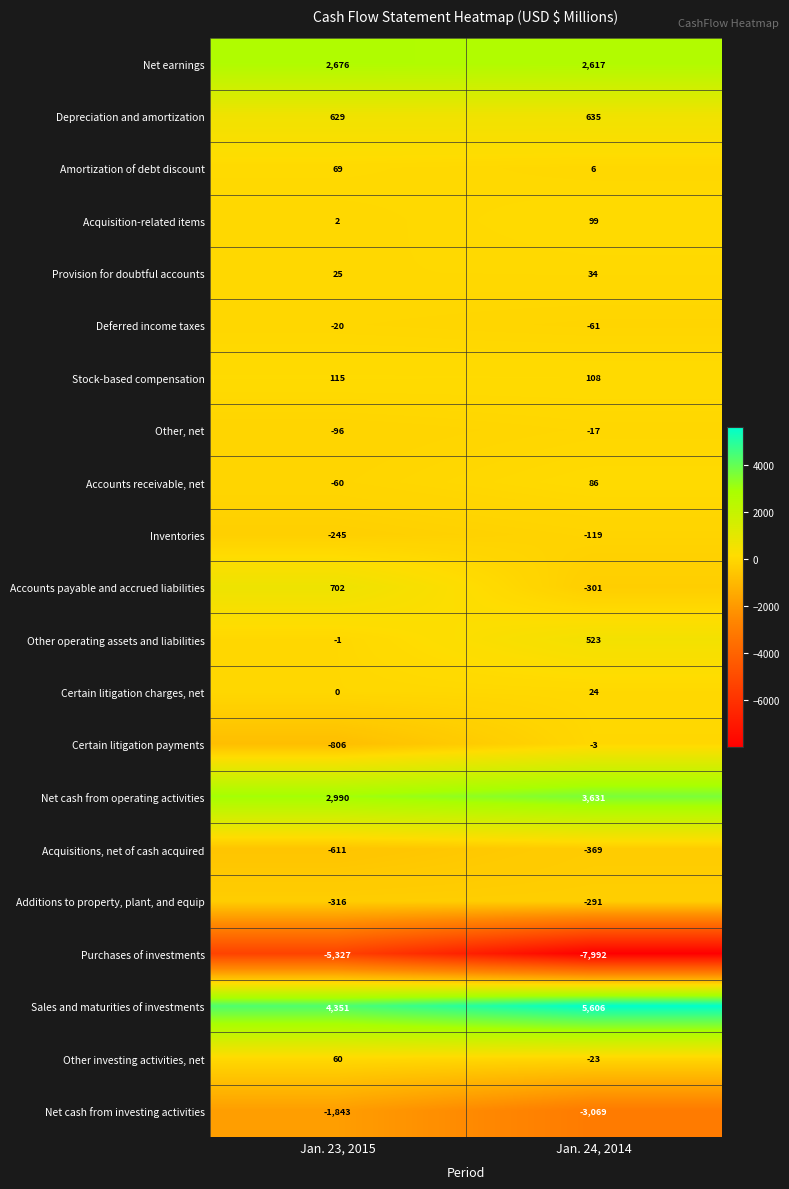

What is the difference between the highest and lowest values at Jan. 24, 2014?

13598